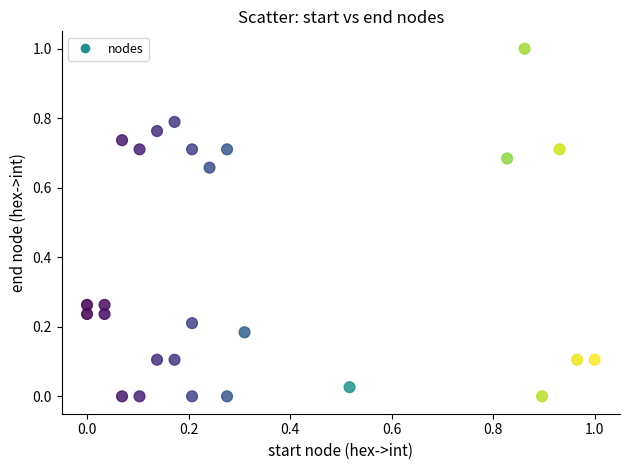

What is the range of Y values (max minus min)?

1.0